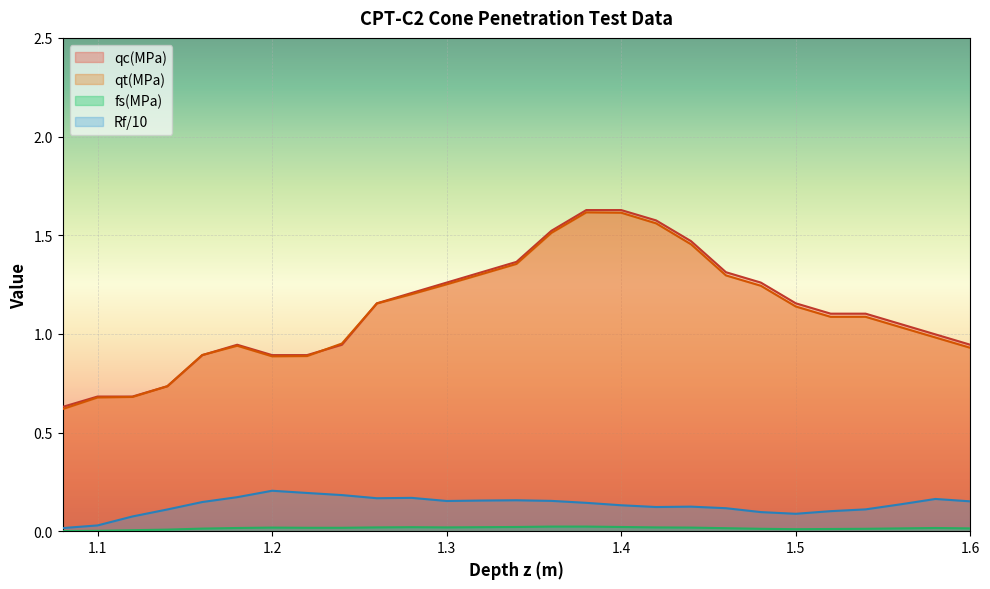

What is the difference between the maximum and minimum values in the qc(MPa) series?

1.0